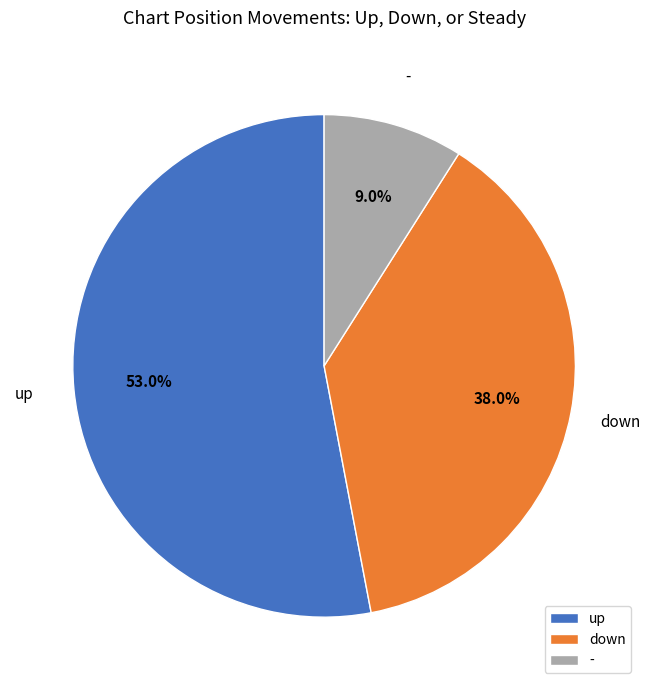

True or false: - accounts for 15% of the total.

False